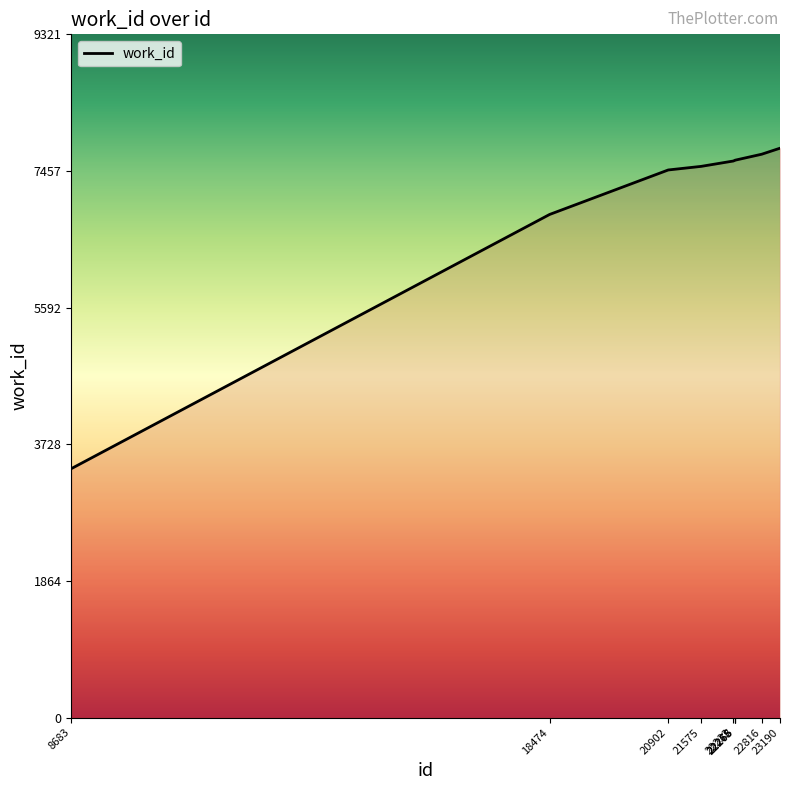

Approximately how many times larger is the value at 23190 compared to 21575?

1.0